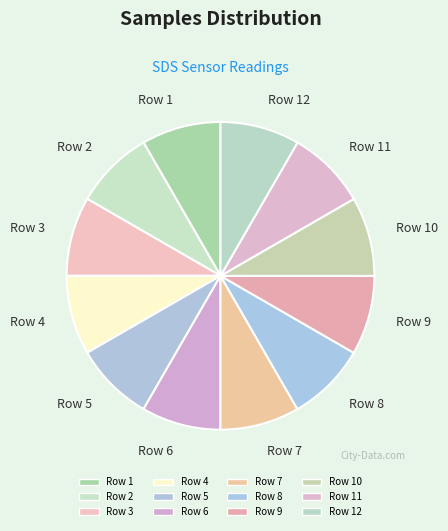

How many segments does this pie chart have?

12